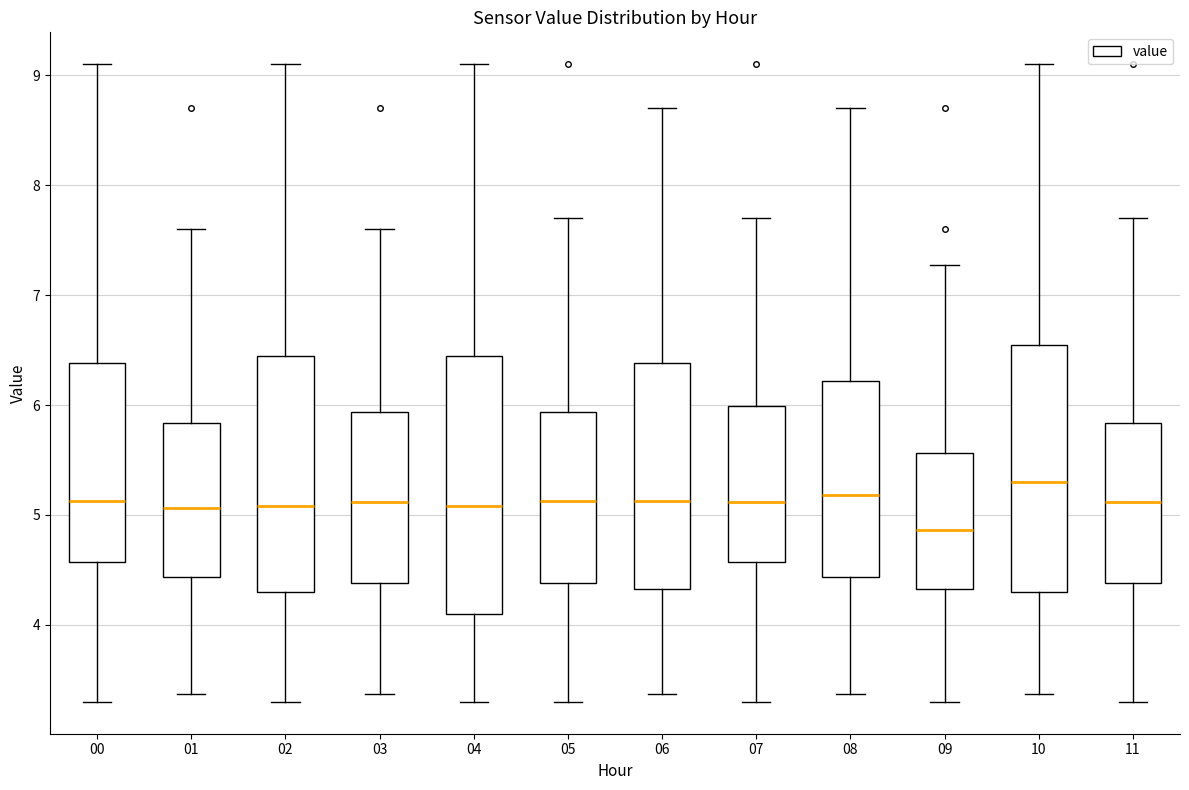

Where is the lower edge of the box at x = 07 on the y-axis? The values are not printed on the chart, so give them approximately, as read against the axis.

4.6